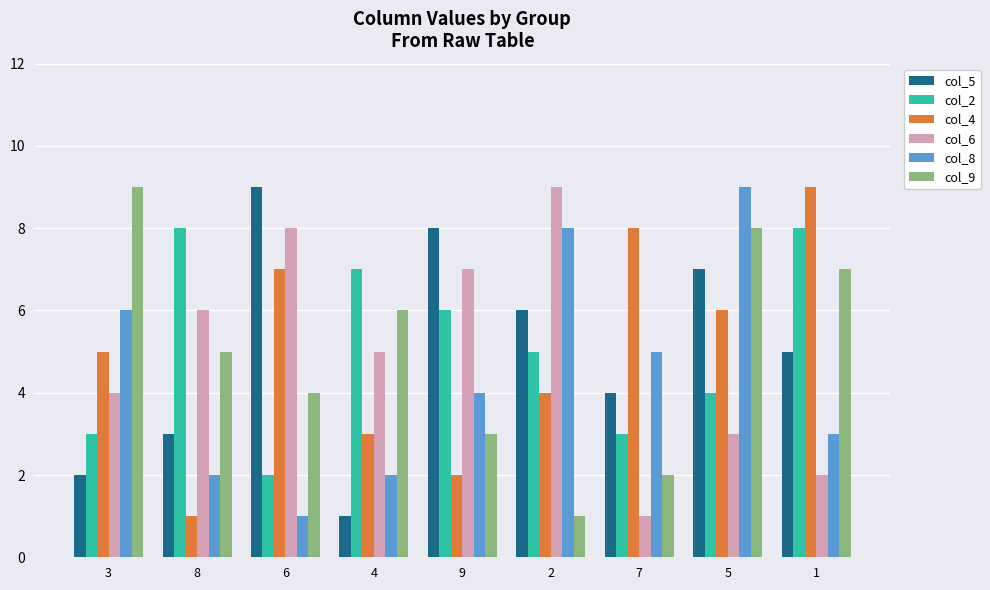

What position from the left is 2?

6